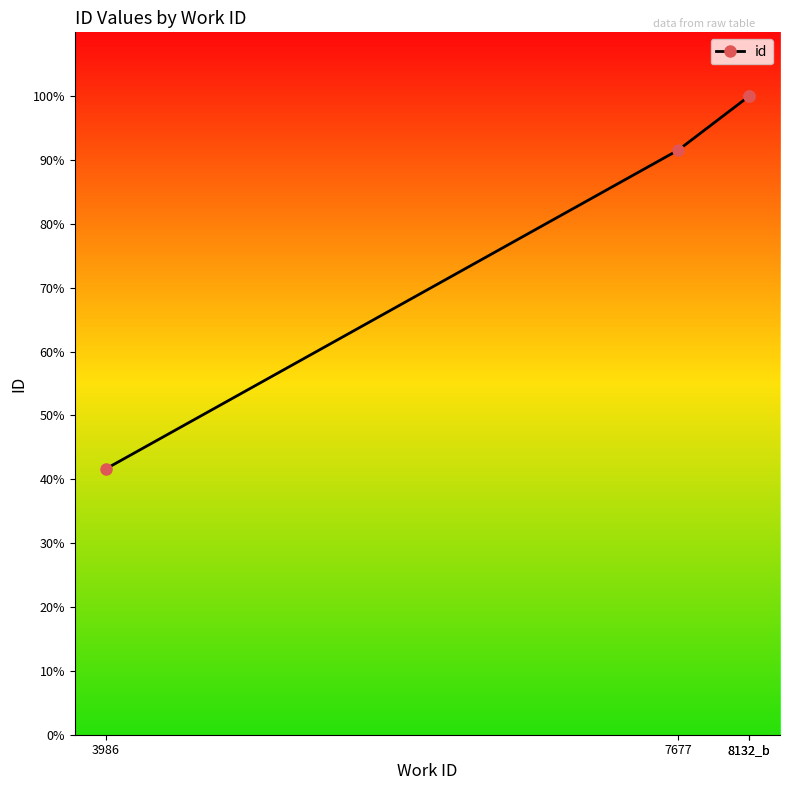

The chart shows a value of 35878 at 7677. True or false?

False